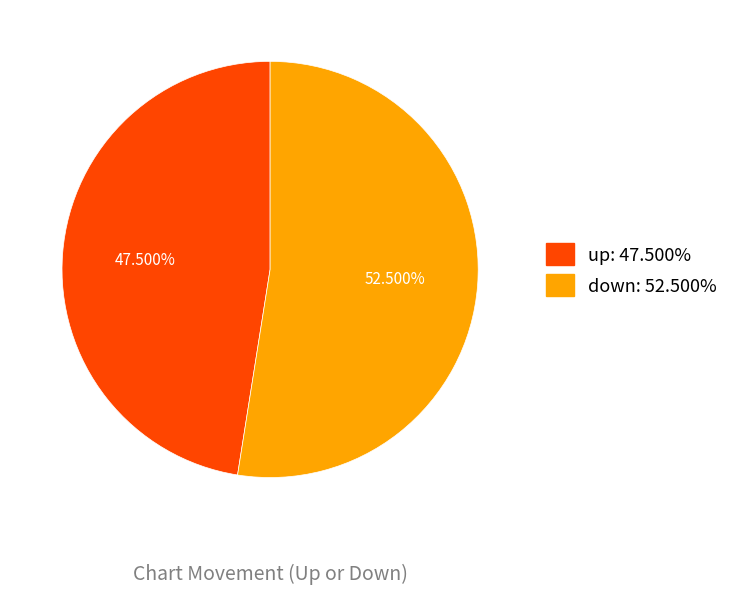

What is the total percentage of up and down?

100.0%